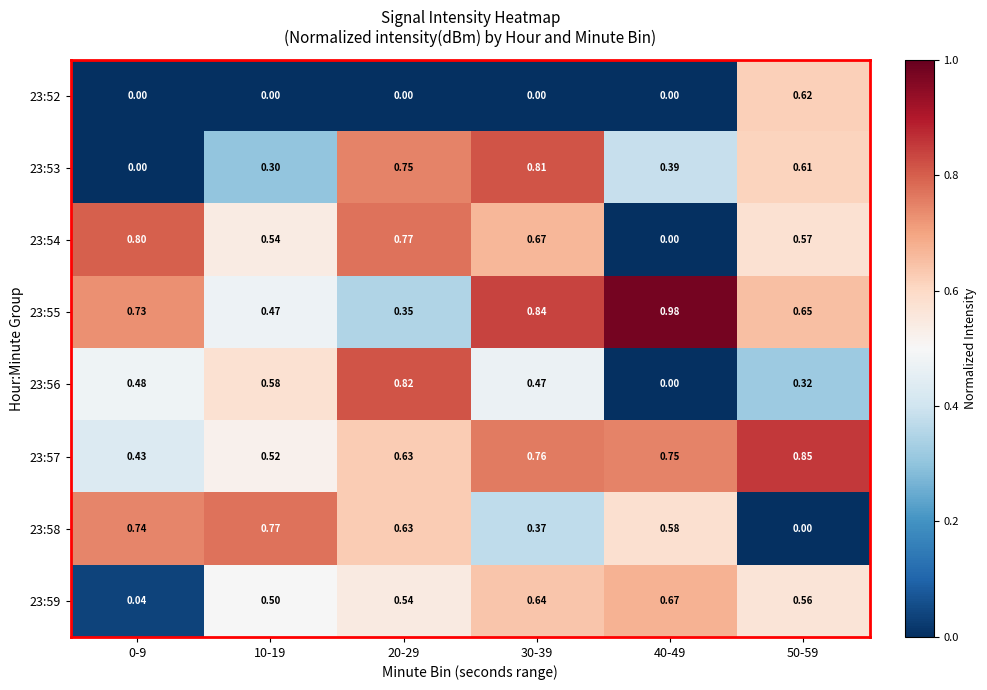

Between 20-29 and 40-49, which series saw the biggest shift?

23:56